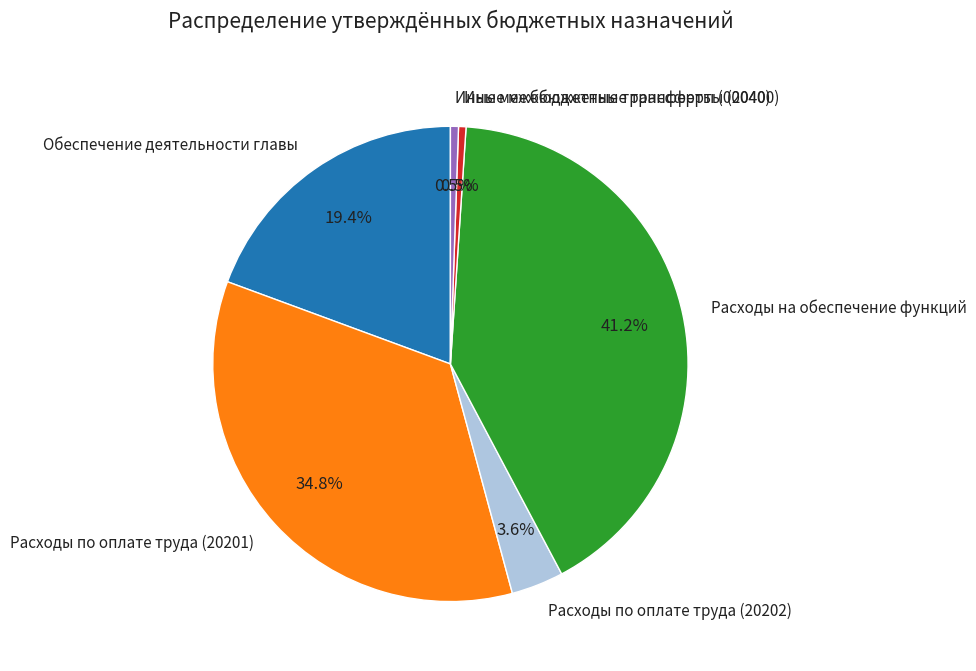

Which category has the biggest portion of the pie?

Расходы на обеспечение функций